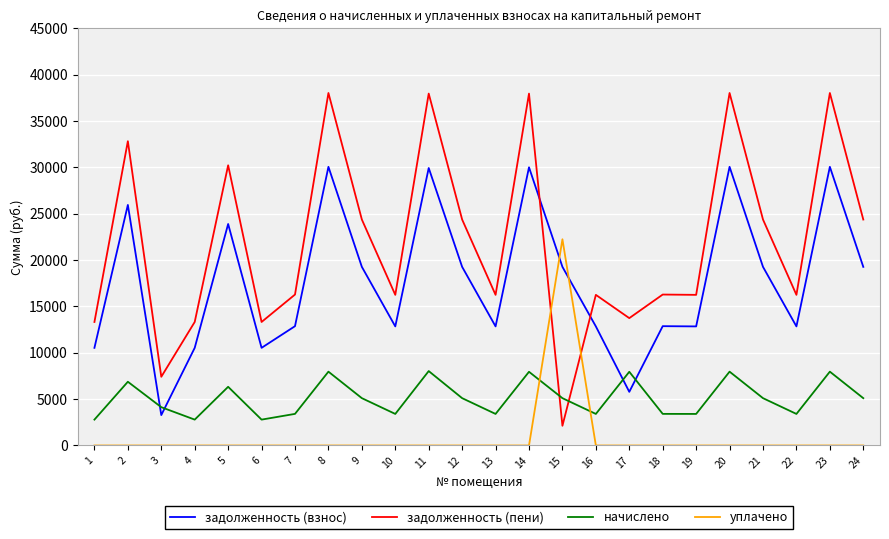

In начислено, how many points are lower than both neighbors (excluding endpoints)?

7